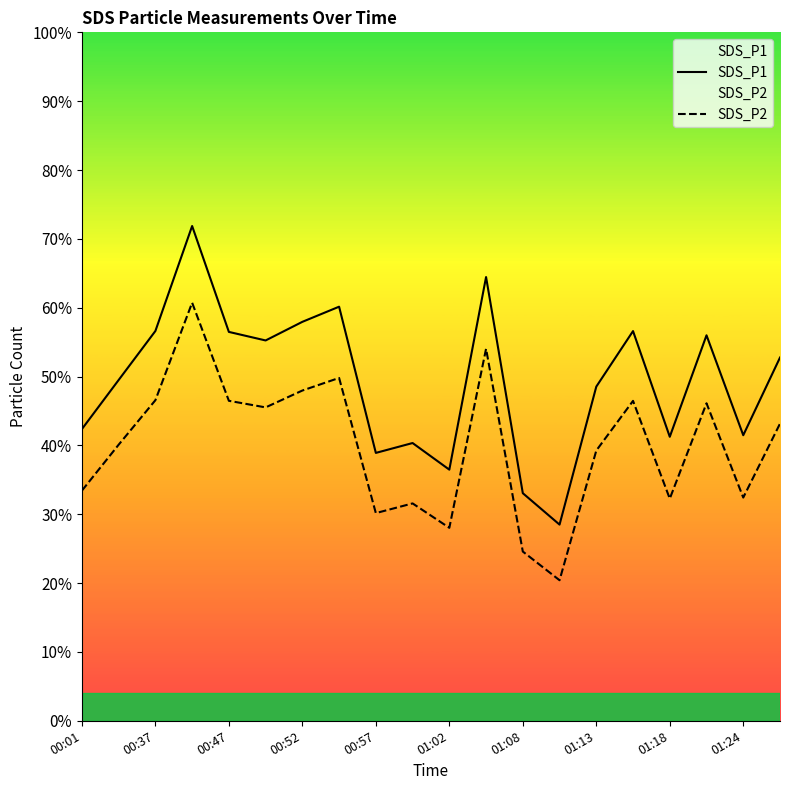

What is the value of the SDS_P1 point at the 15th from the left?

289.6